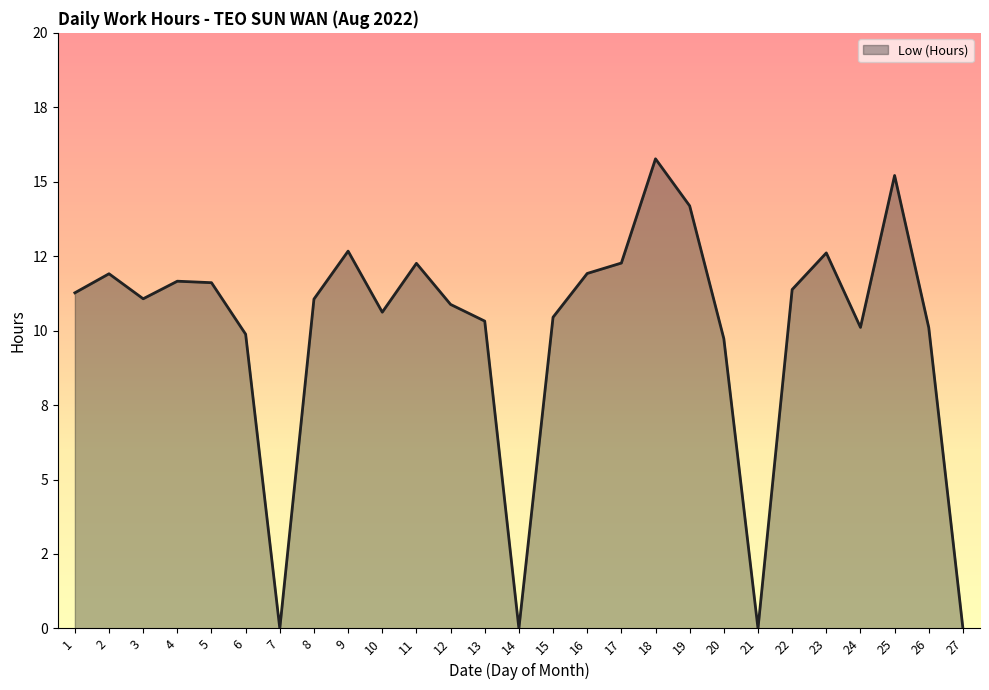

What is the sum of all values?

268.9